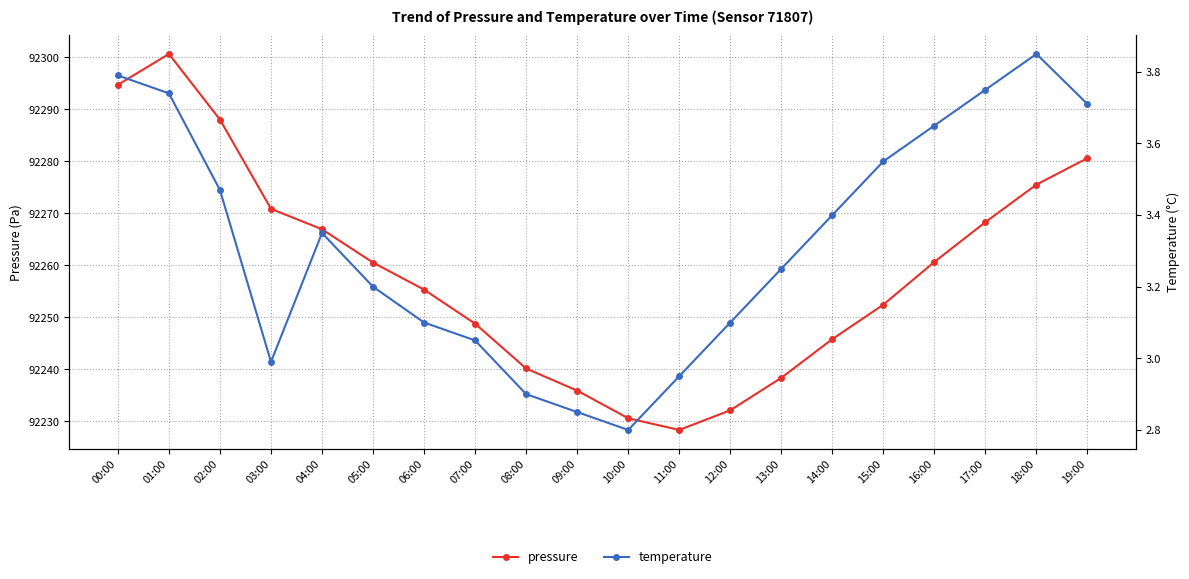

Is it true that temperature equals 3.6 at 16:00?

True